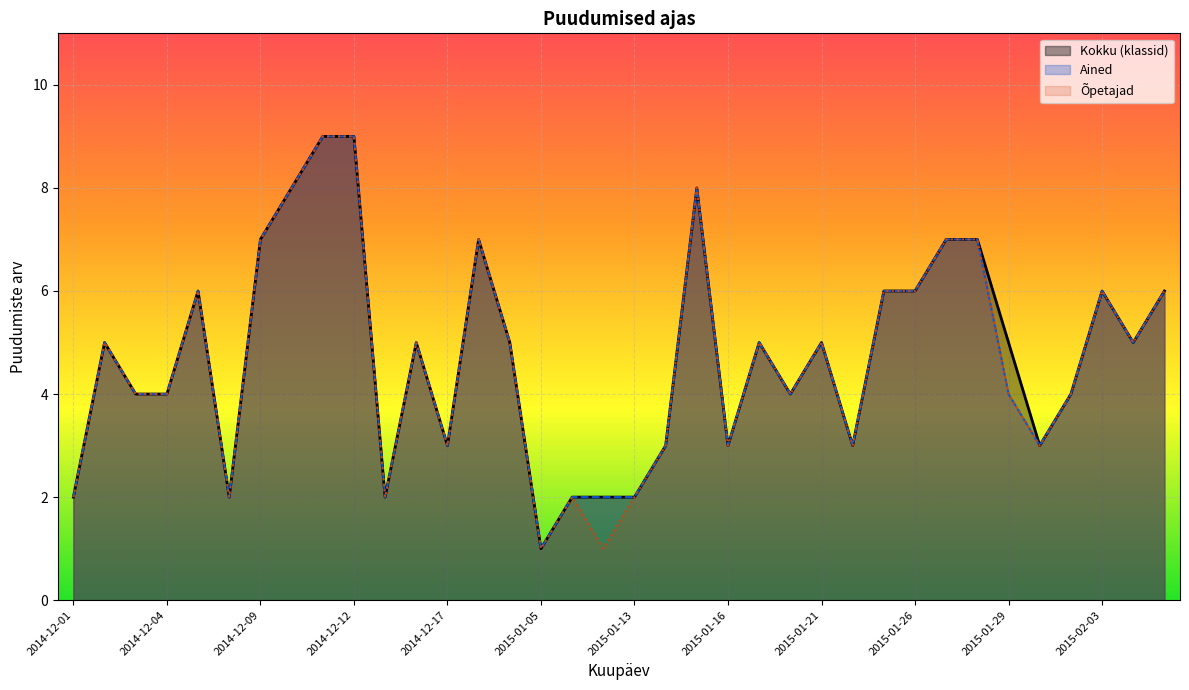

The value of Kokku (klassid) at 2014-12-04 is 4. True or false?

True